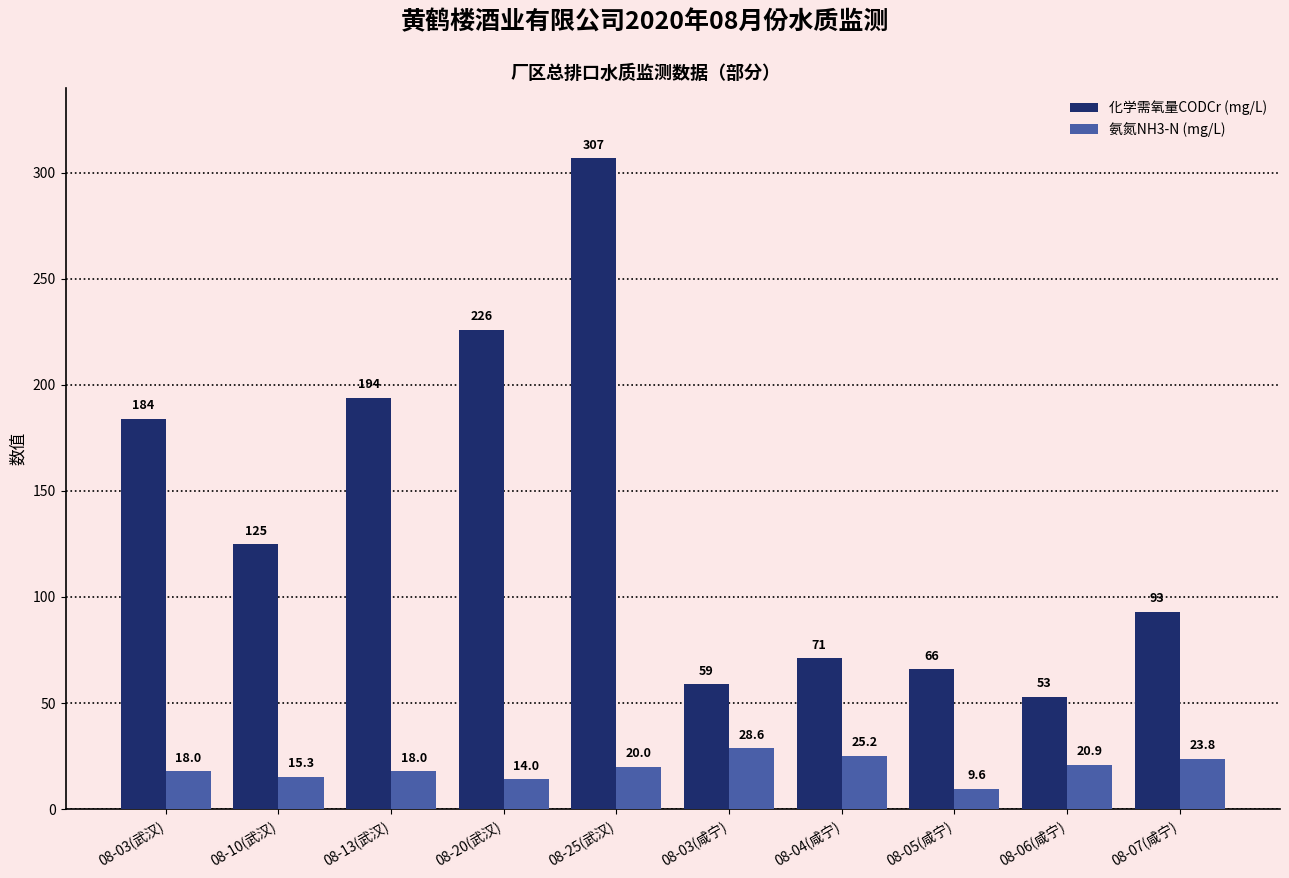

Between 08-20(武汉) and 08-05(咸宁), which series saw the biggest shift?

化学需氧量CODCr (mg/L)